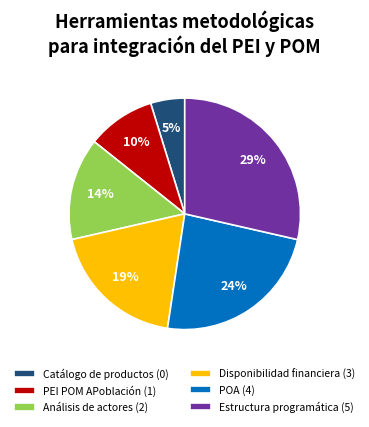

To the nearest percent, what portion does Estructura programática represent?

29%